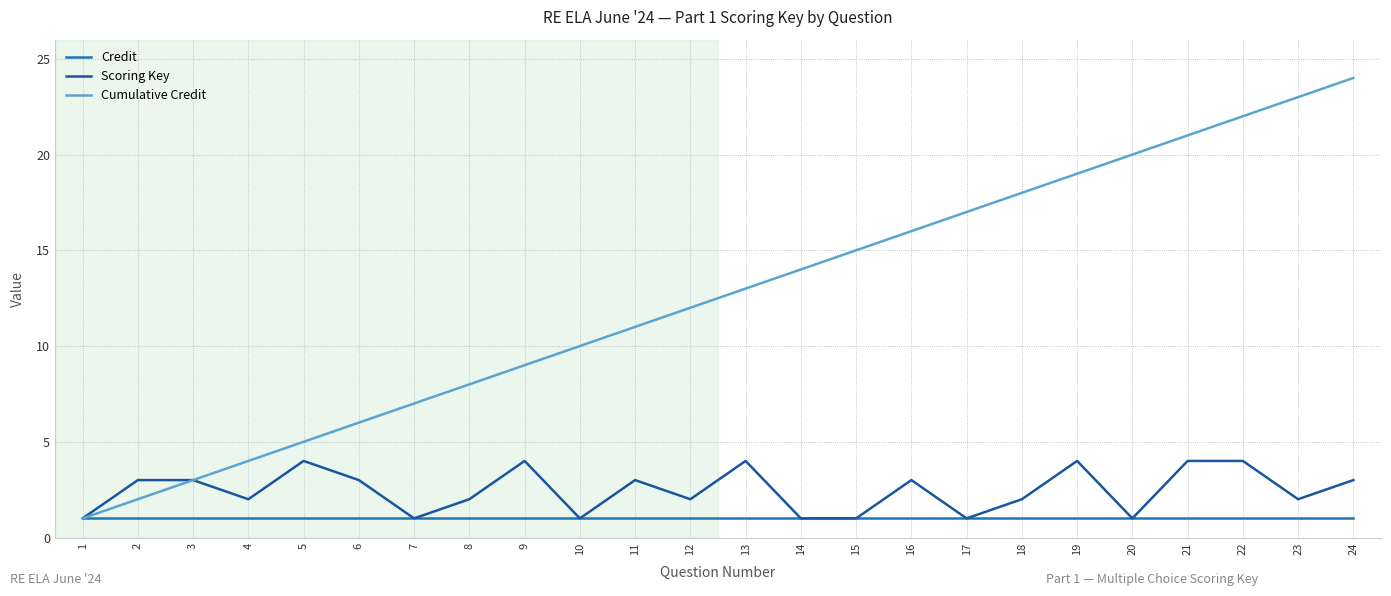

Rank the series at 12 from highest to lowest value.

Cumulative Credit, Scoring Key, Credit